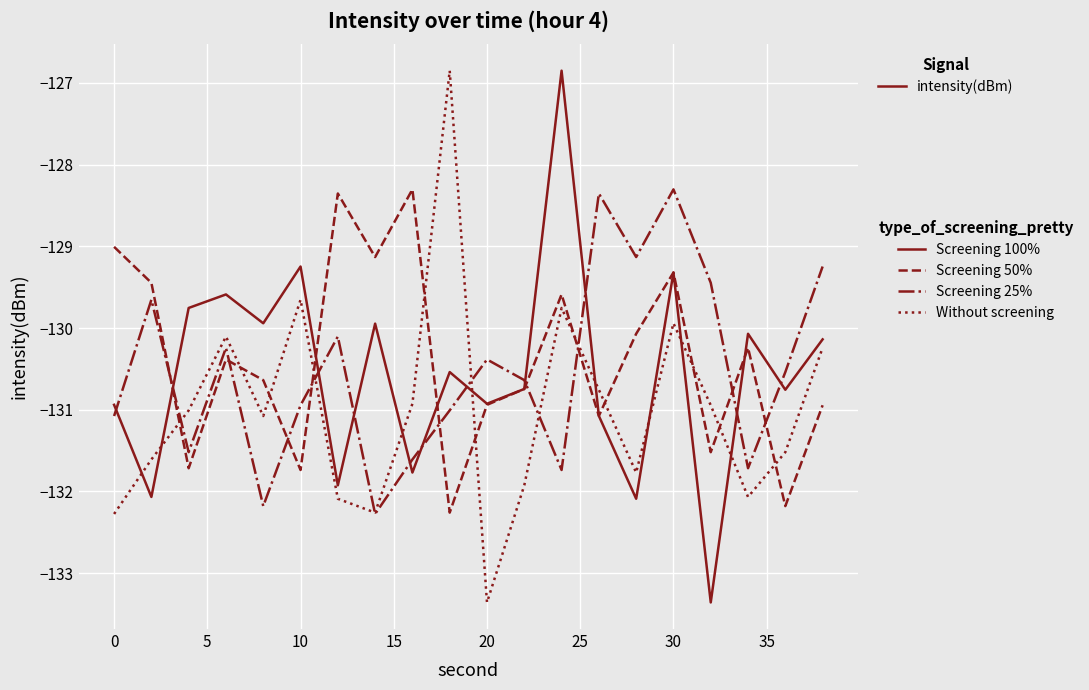

What is the greatest value displayed?

-126.8